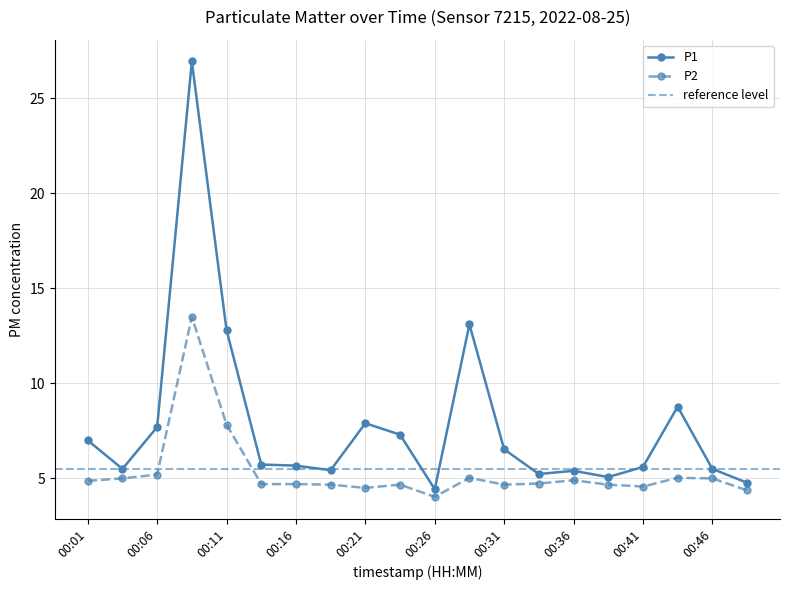

What is the difference between the highest and lowest values at 00:04?

0.5